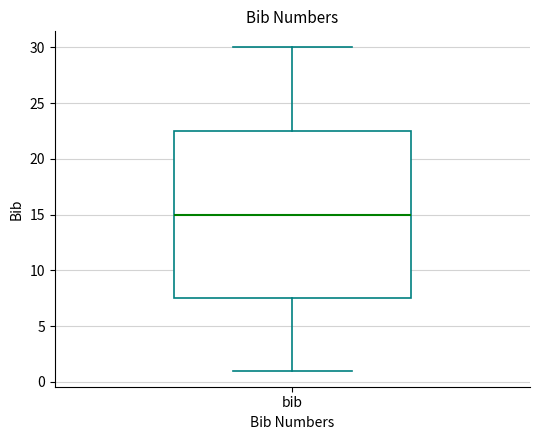

Where does the median line of the box for bib sit on the y-axis? The values are not printed on the chart, so give them approximately, as read against the axis.

15.0